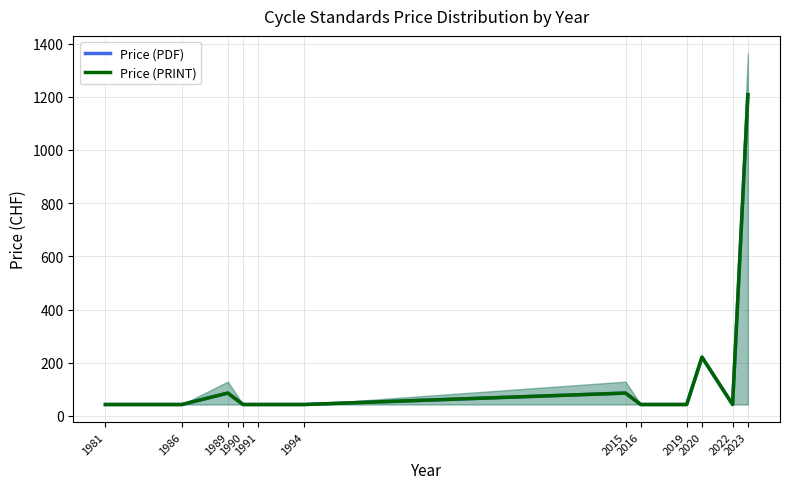

Is this an area chart (filled region under the line)?

No